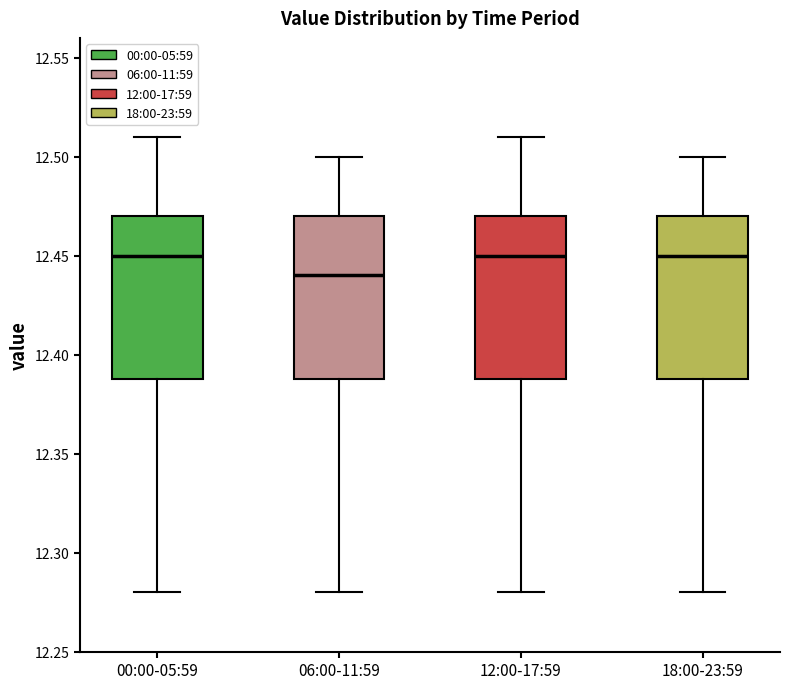

Reading left to right, read every box against the y-axis: the position of its median line, the range the box covers, and the ends of its whiskers. The values are not printed on the chart, so give them approximately, as read against the axis.

00:00-05:59: median 12.45, box 12.39 to 12.47, whiskers 12.28 to 12.51
06:00-11:59: median 12.44, box 12.39 to 12.47, whiskers 12.28 to 12.50
12:00-17:59: median 12.45, box 12.39 to 12.47, whiskers 12.28 to 12.51
18:00-23:59: median 12.45, box 12.39 to 12.47, whiskers 12.28 to 12.50